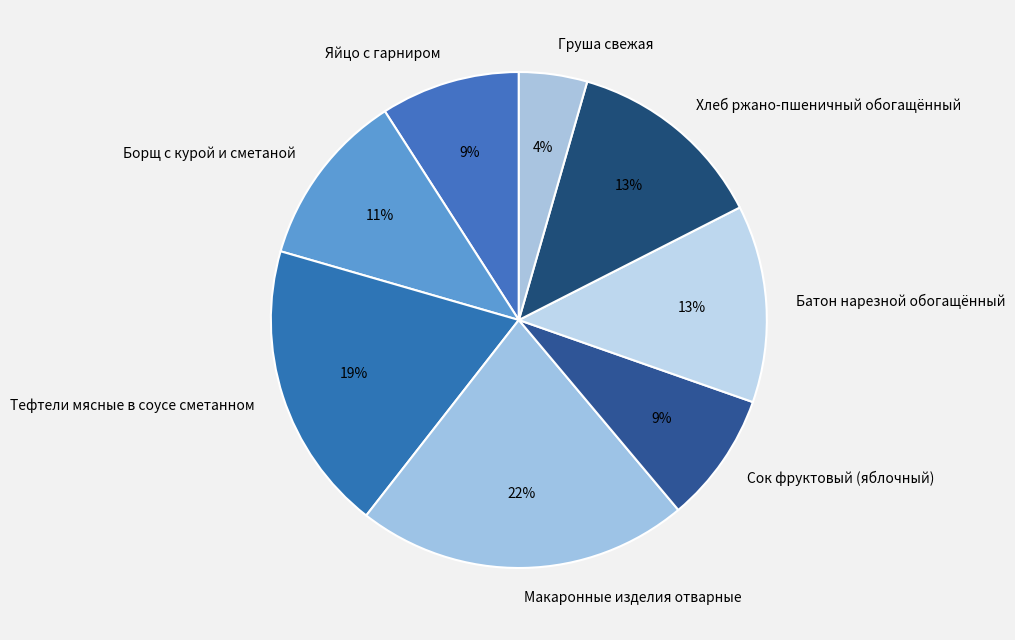

The Тефтели мясные в соусе сметанном slice represents 19% of the pie. True or false?

True